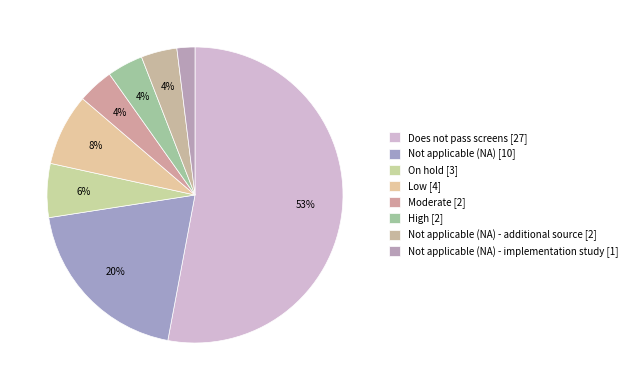

To the nearest percent, what is the difference between the largest and smallest slice percentages?

51%